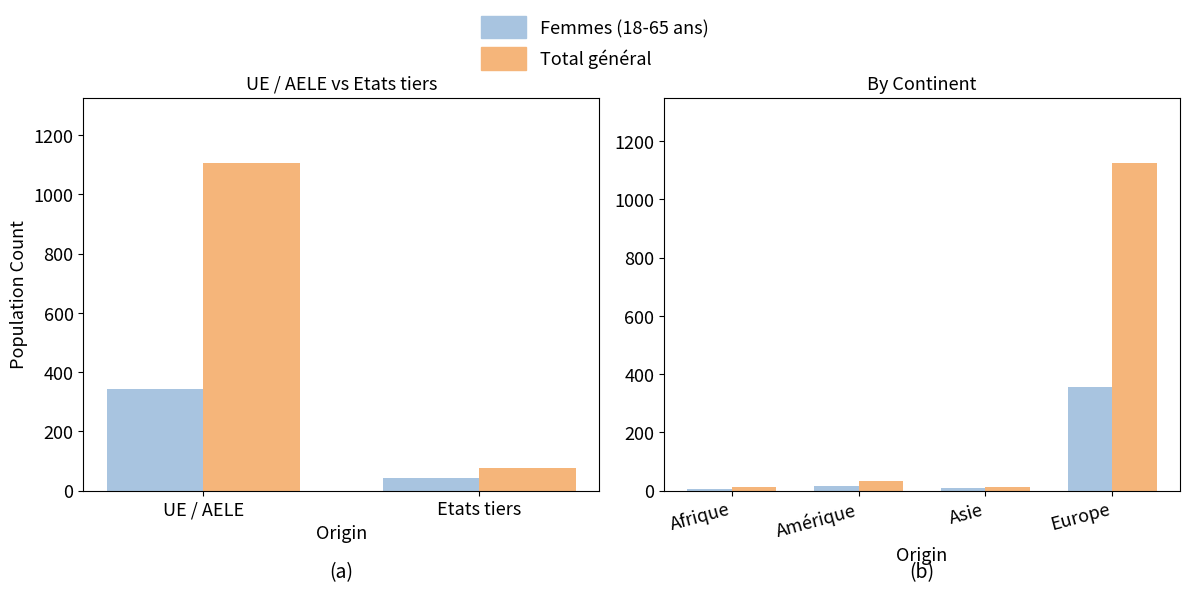

Rank the series at Afrique from lowest to highest value.

Femmes (18-65 ans), Total général